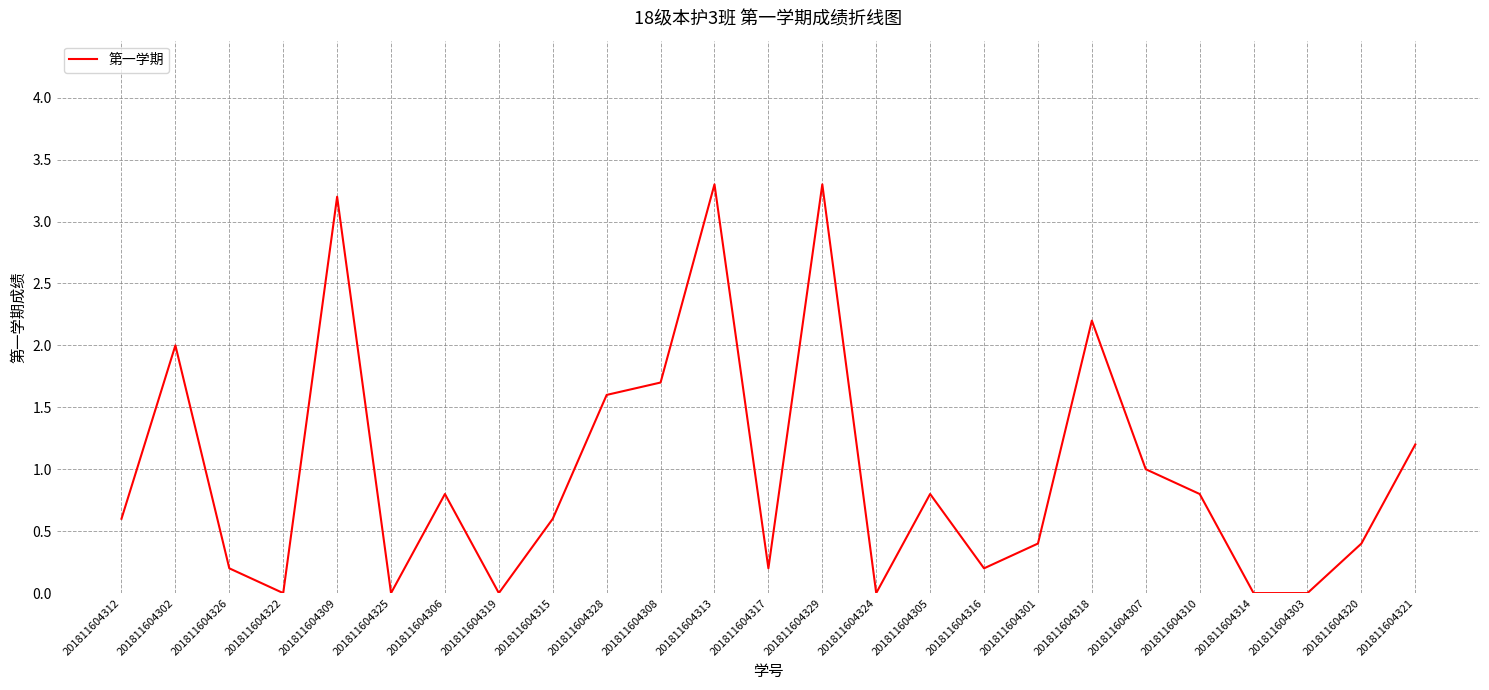

How many lines are shown in the chart?

1